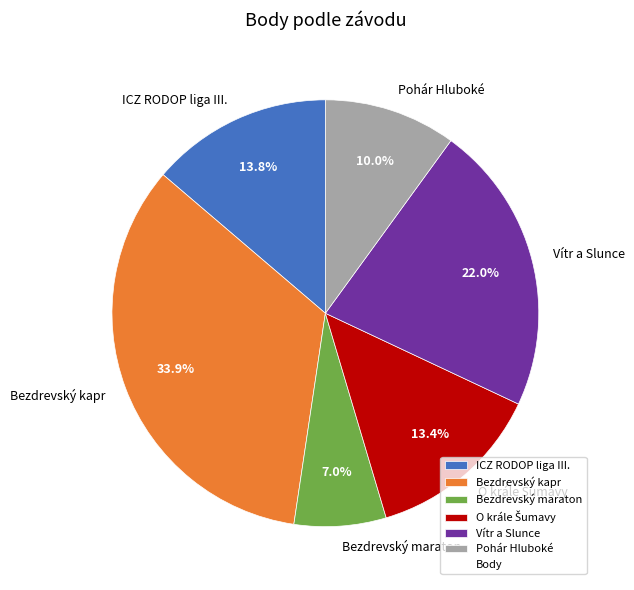

Does Bezdrevský maraton represent more than half of the total?

No